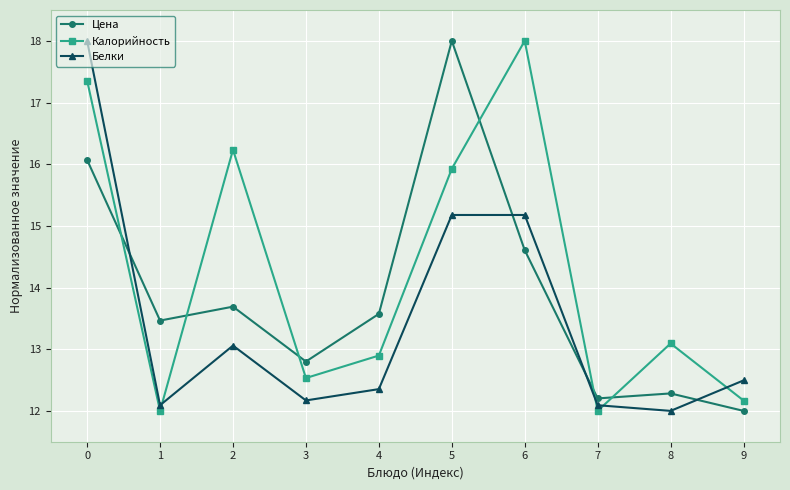

What is the highest value of the Калорийность series?

18.0